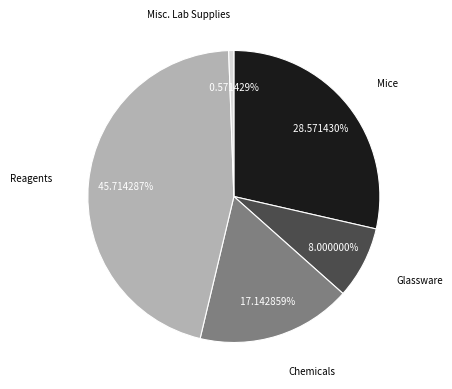

Does any single category account for the majority?

No